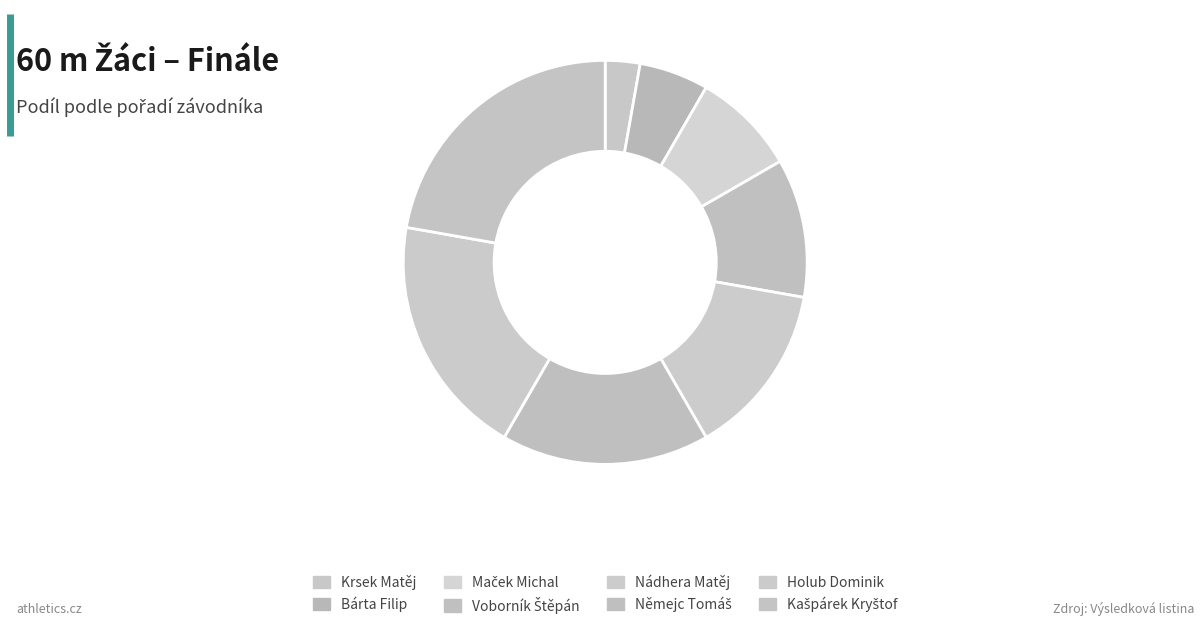

What portion of the pie excludes Kašpárek Kryštof?

77.8%